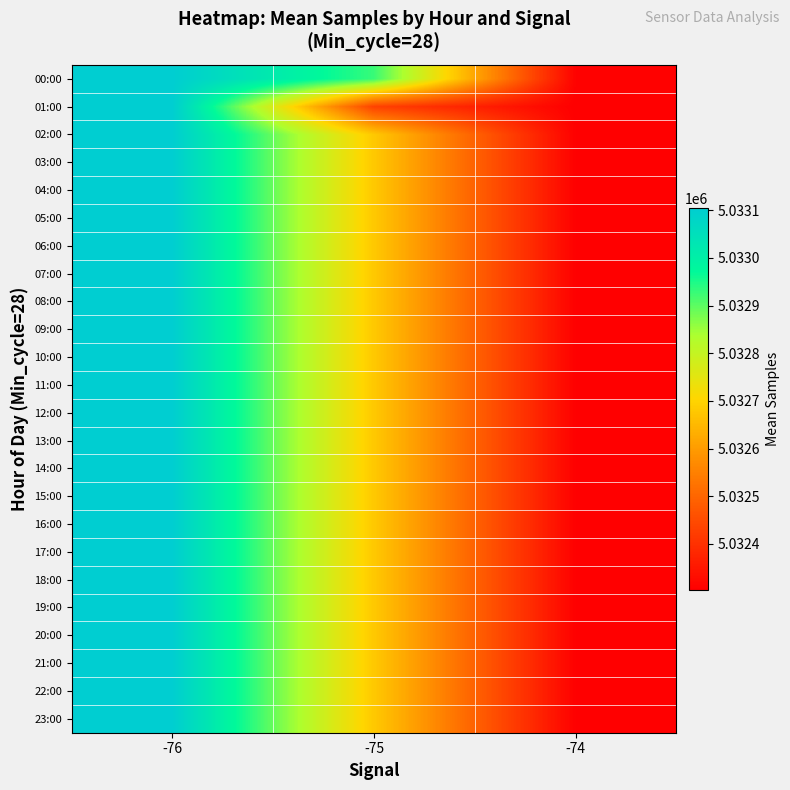

Which series has the widest spread of values?

01:00